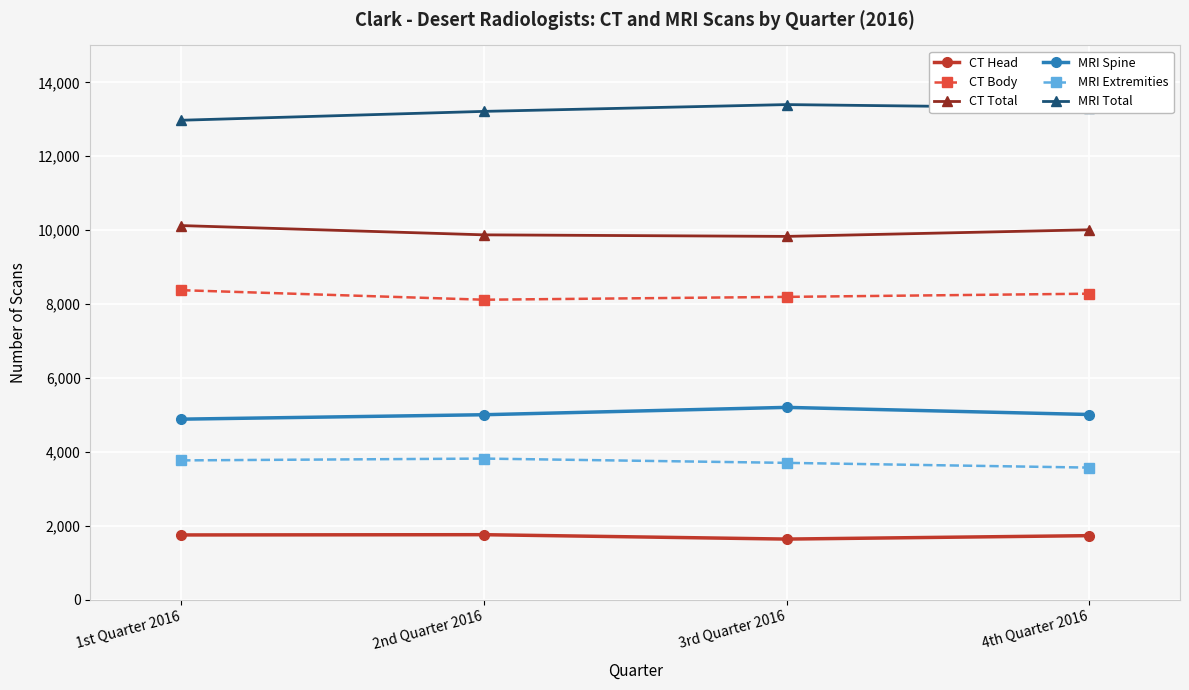

What are all the series names shown in the legend?

CT Head, CT Body, CT Total, MRI Spine, MRI Extremities, MRI Total